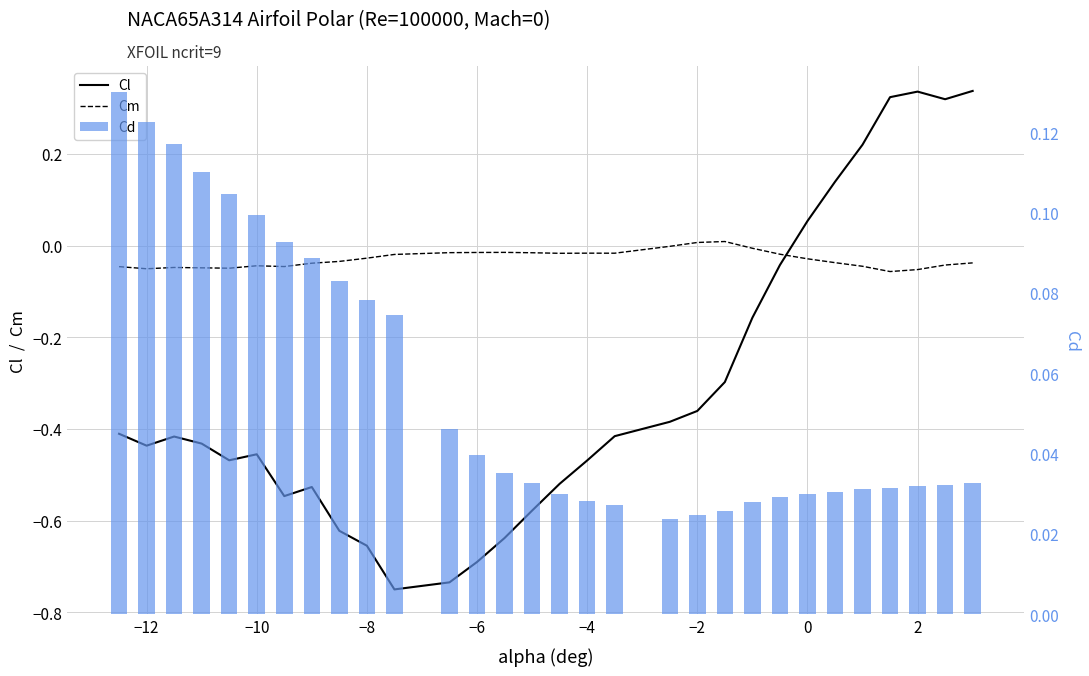

Is it true that Cm equals -0.1 at −14?

False